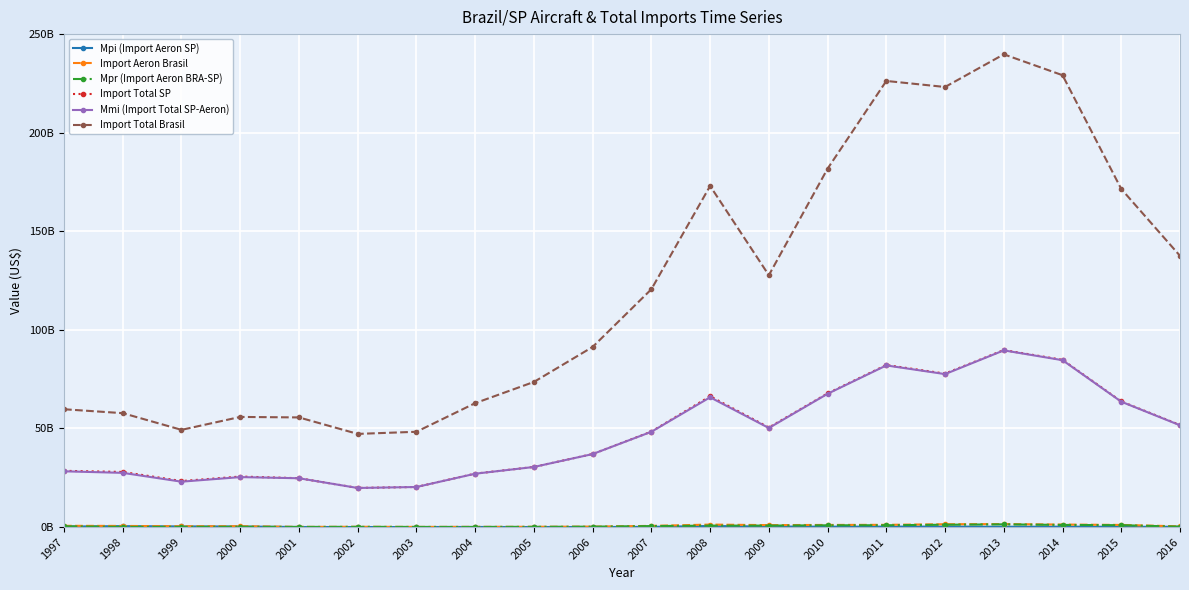

Does the chart have visible grid lines?

Yes